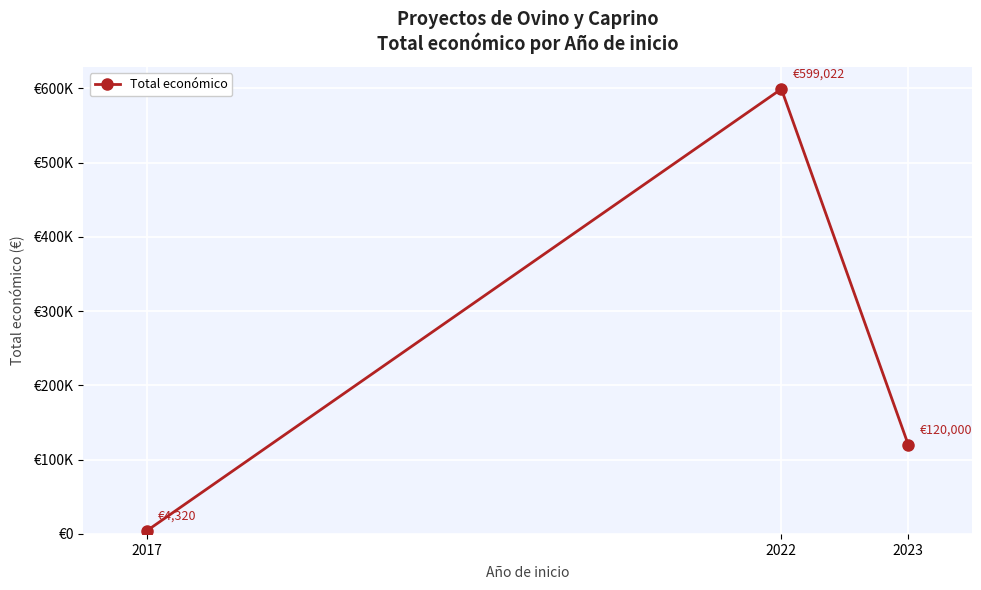

Reading left to right, list all the values displayed in this chart.

2017=4320	2022=599022	2023=120000